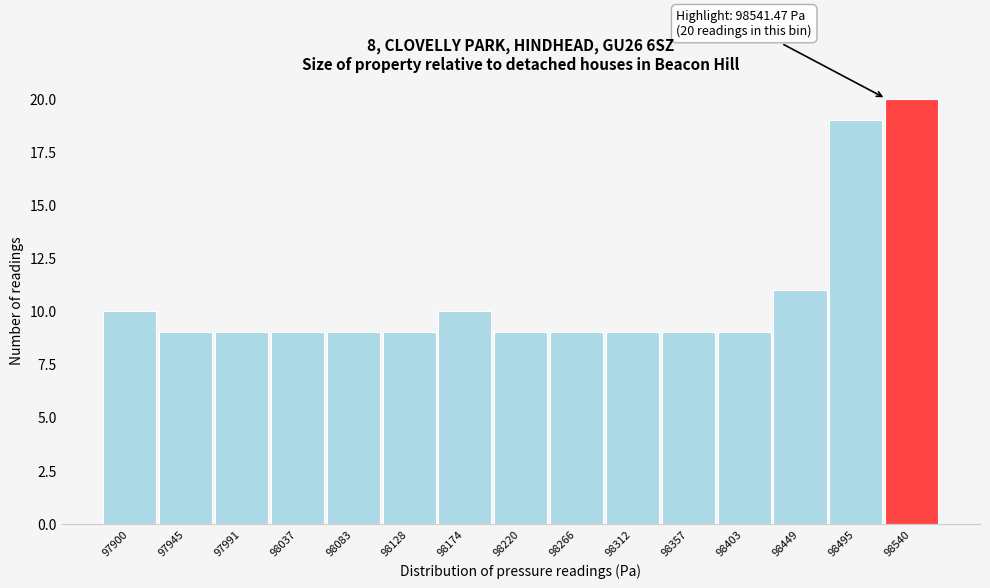

Reading left to right, extract all data points from this chart.

97900=10	97945=9	97991=9	98037=9	98083=9	98128=9	98174=10	98220=9	98266=9	98312=9	98357=9	98403=9	98449=11	98495=19	98540=20